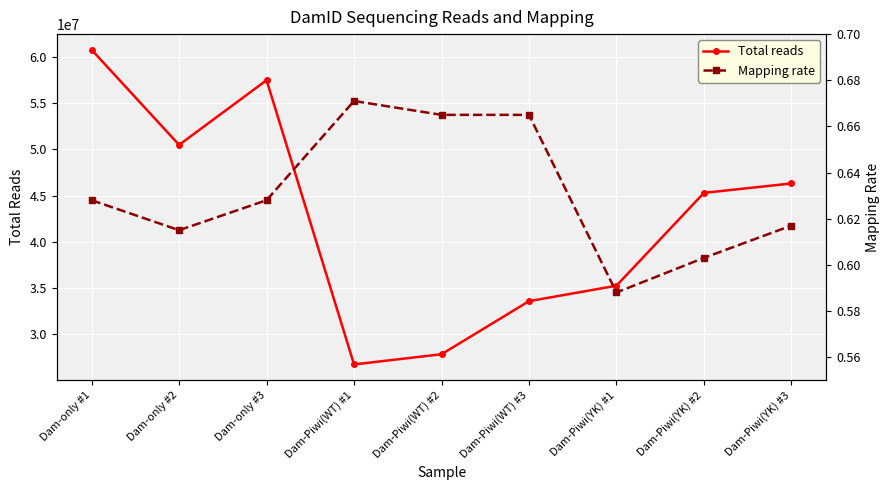

What is the minimum value shown in the chart?

0.6